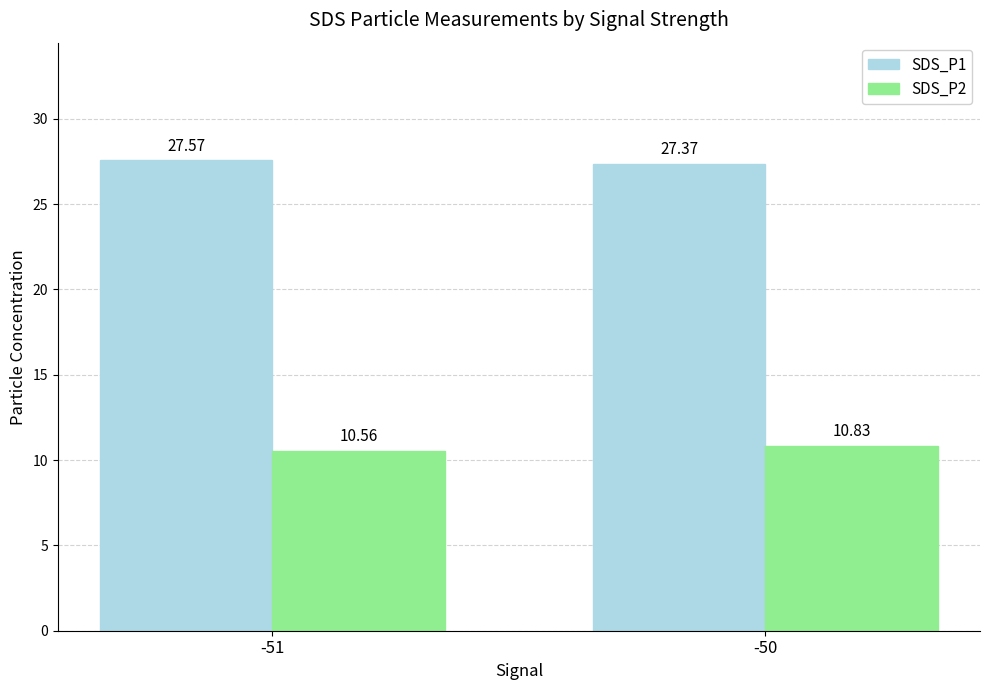

List the series in order of their overall mean, lowest first.

SDS_P2, SDS_P1